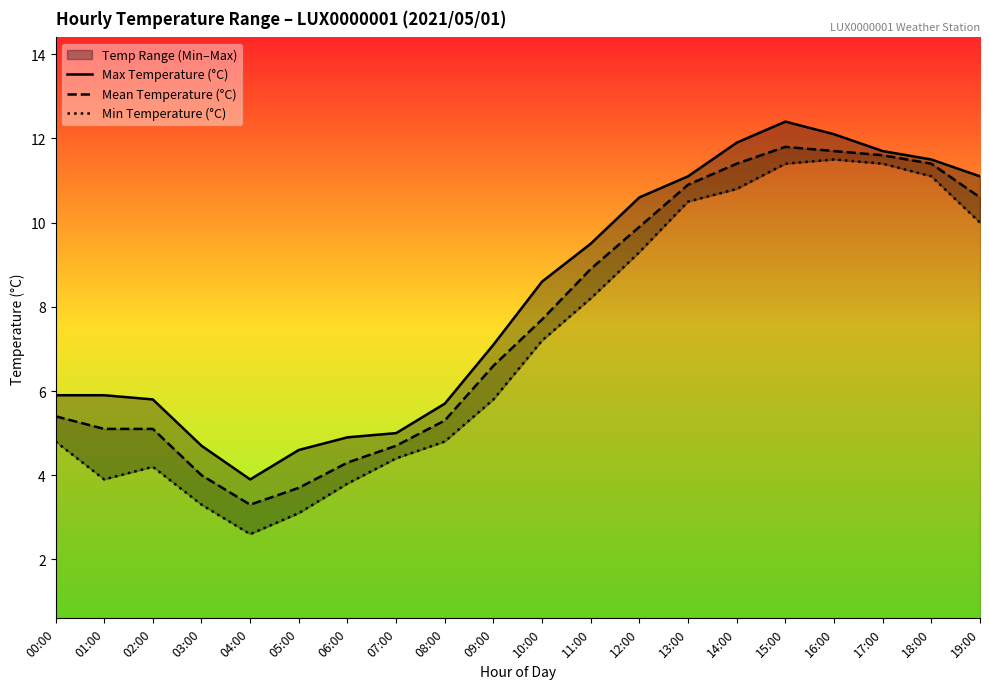

At which label does Min Temperature (°C) reach its minimum?

04:00